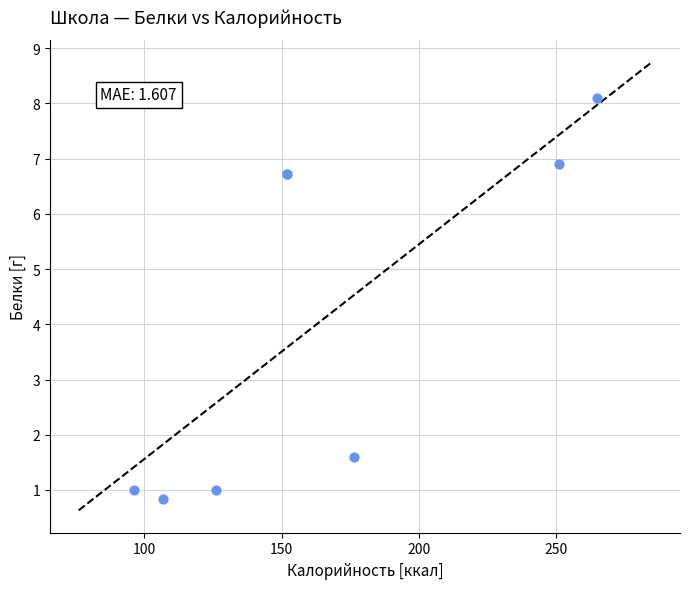

What Y value in the scatter plot is closest to 4?

1.6